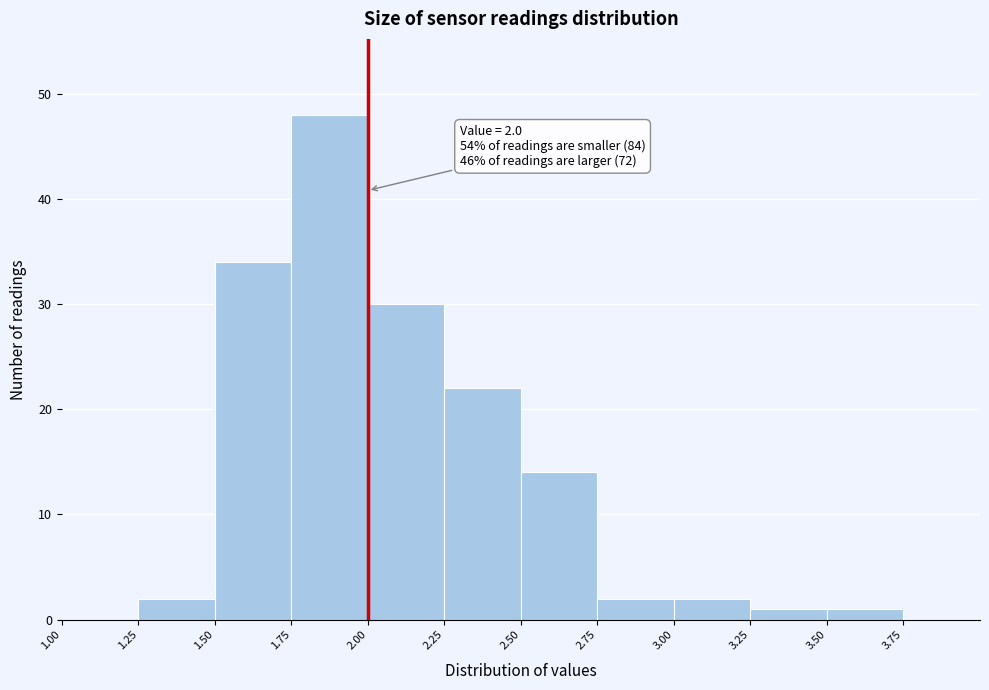

Which range on the x-axis has the tallest bar?

1.75 to 2.00